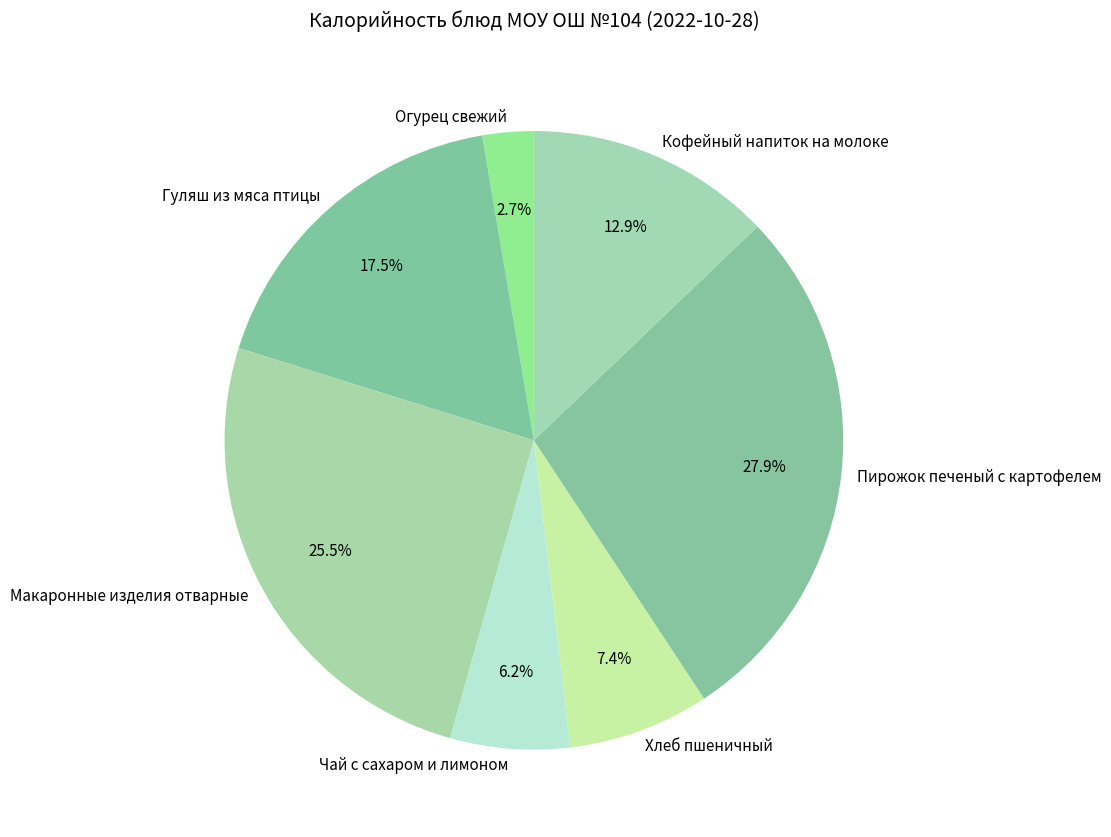

Between Гуляш из мяса птицы and Огурец свежий, which is larger?

Гуляш из мяса птицы